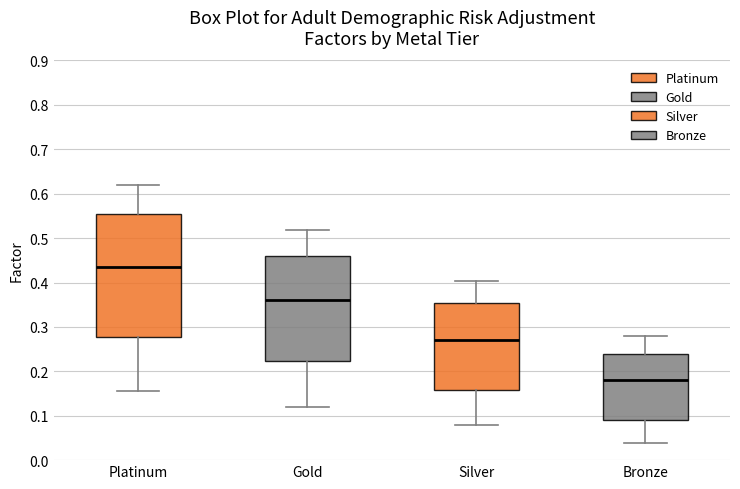

Reading left to right, transcribe this box plot: for each box, give where its median line is, the range the box spans, and where its two whiskers end, as read against the y-axis. The values are not printed on the chart, so give them approximately, as read against the axis.

Platinum: median 0.44, box 0.28 to 0.55, whiskers 0.16 to 0.62
Gold: median 0.36, box 0.22 to 0.46, whiskers 0.12 to 0.52
Silver: median 0.27, box 0.16 to 0.35, whiskers 0.08 to 0.40
Bronze: median 0.18, box 0.09 to 0.24, whiskers 0.04 to 0.28